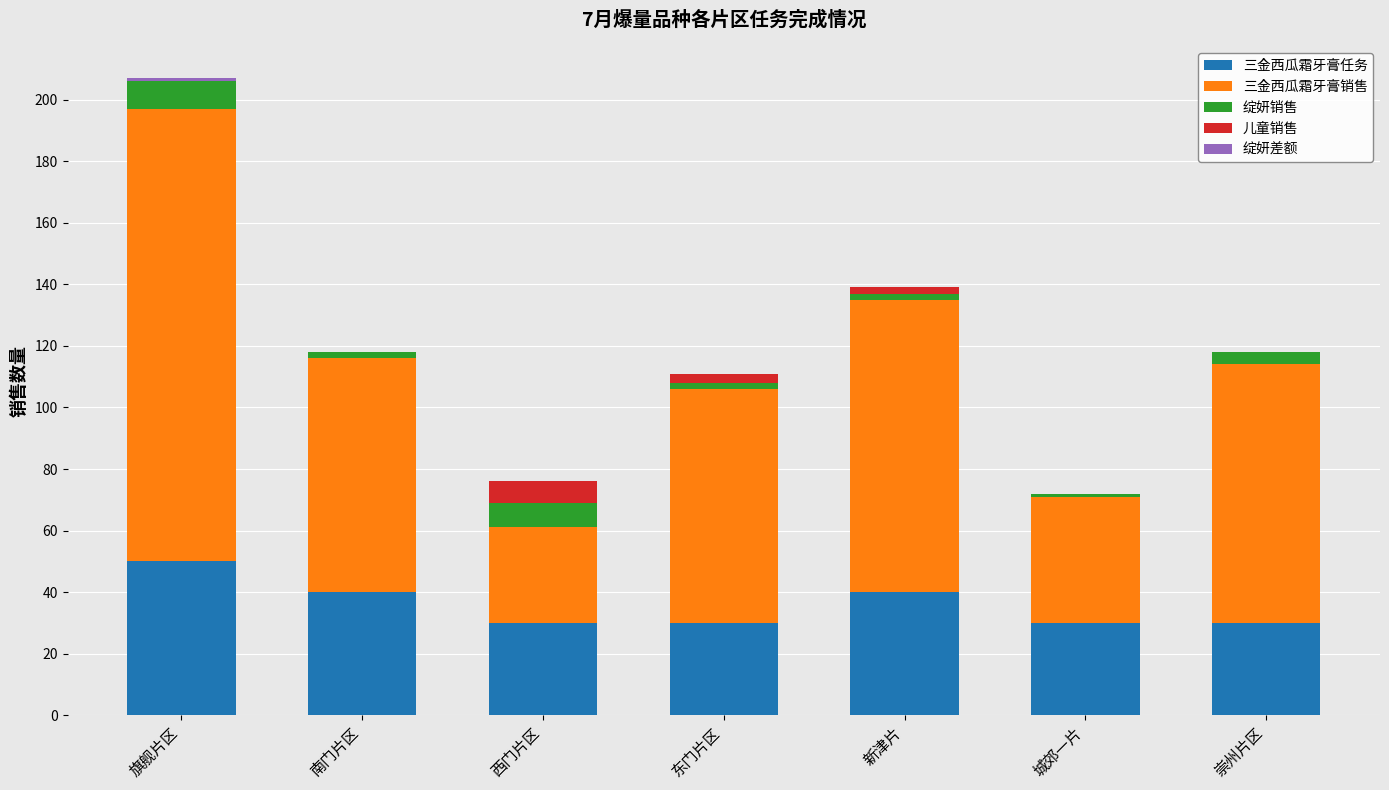

At which category is the sum across all series the highest?

旗舰片区